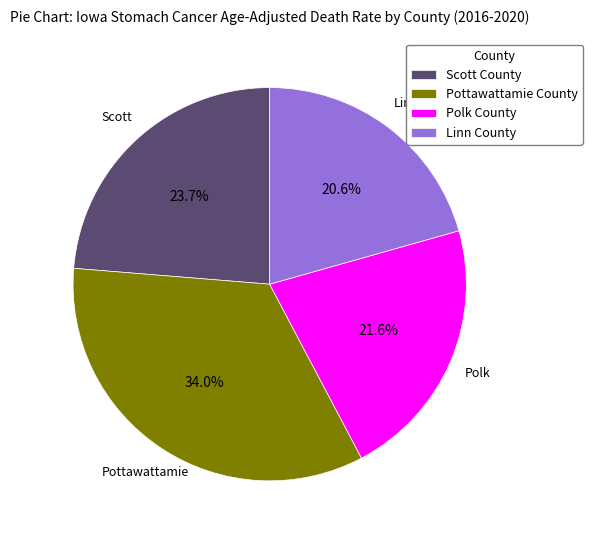

Rank the categories by value from highest to lowest.

Pottawattamie County, Scott County, Polk County, Linn County